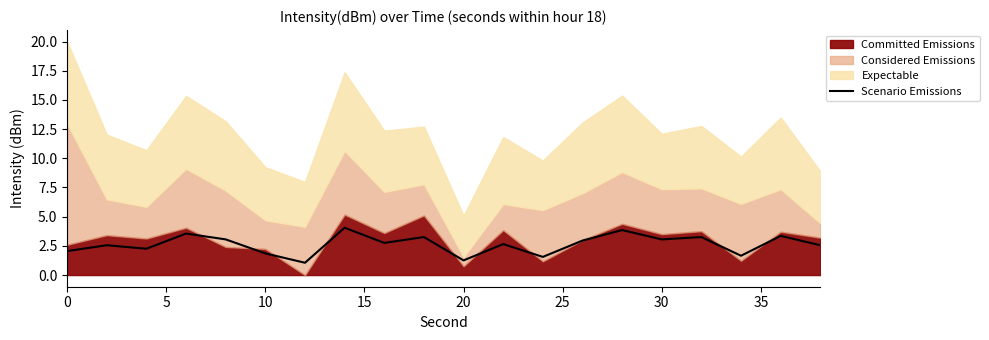

What is the maximum value for Scenario Emissions?

4.1